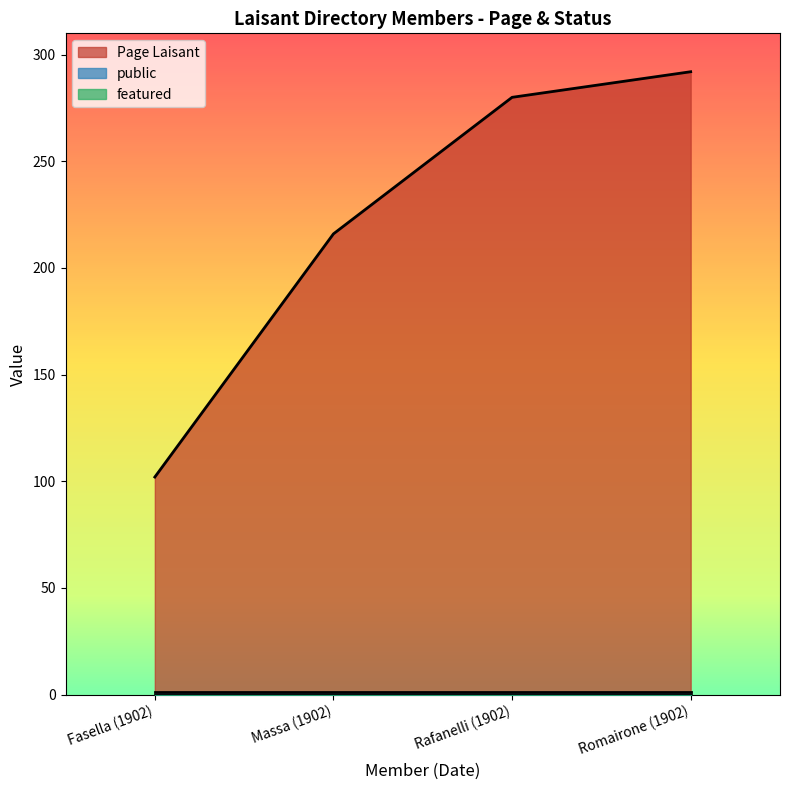

Between Rafanelli (1902) and Massa (1902), which is larger?

Rafanelli (1902)